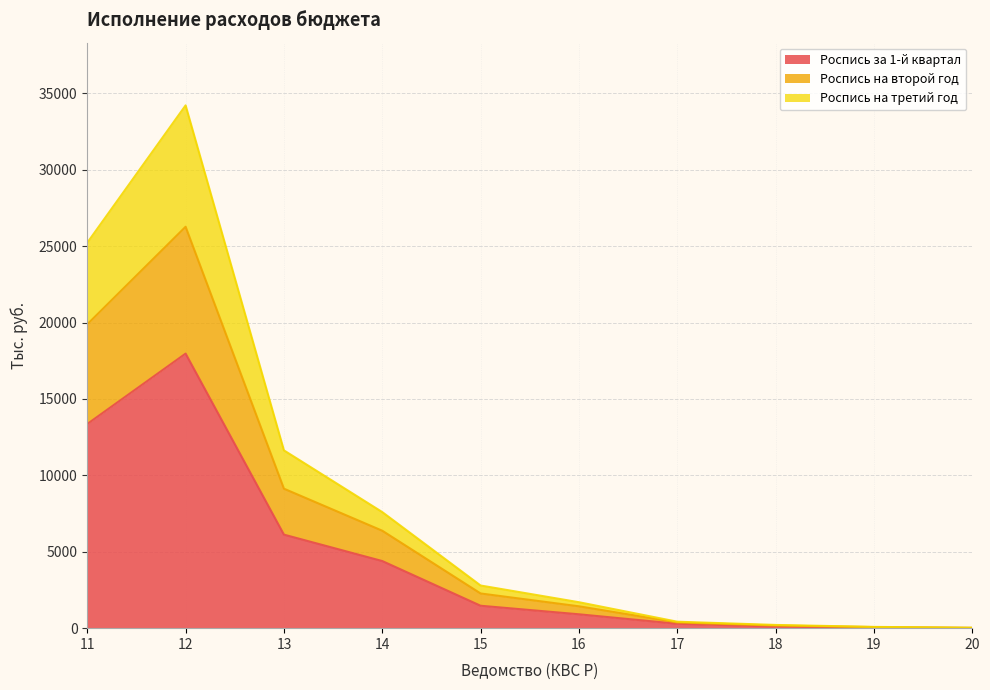

At how many categories does at least one series exceed 27637?

1